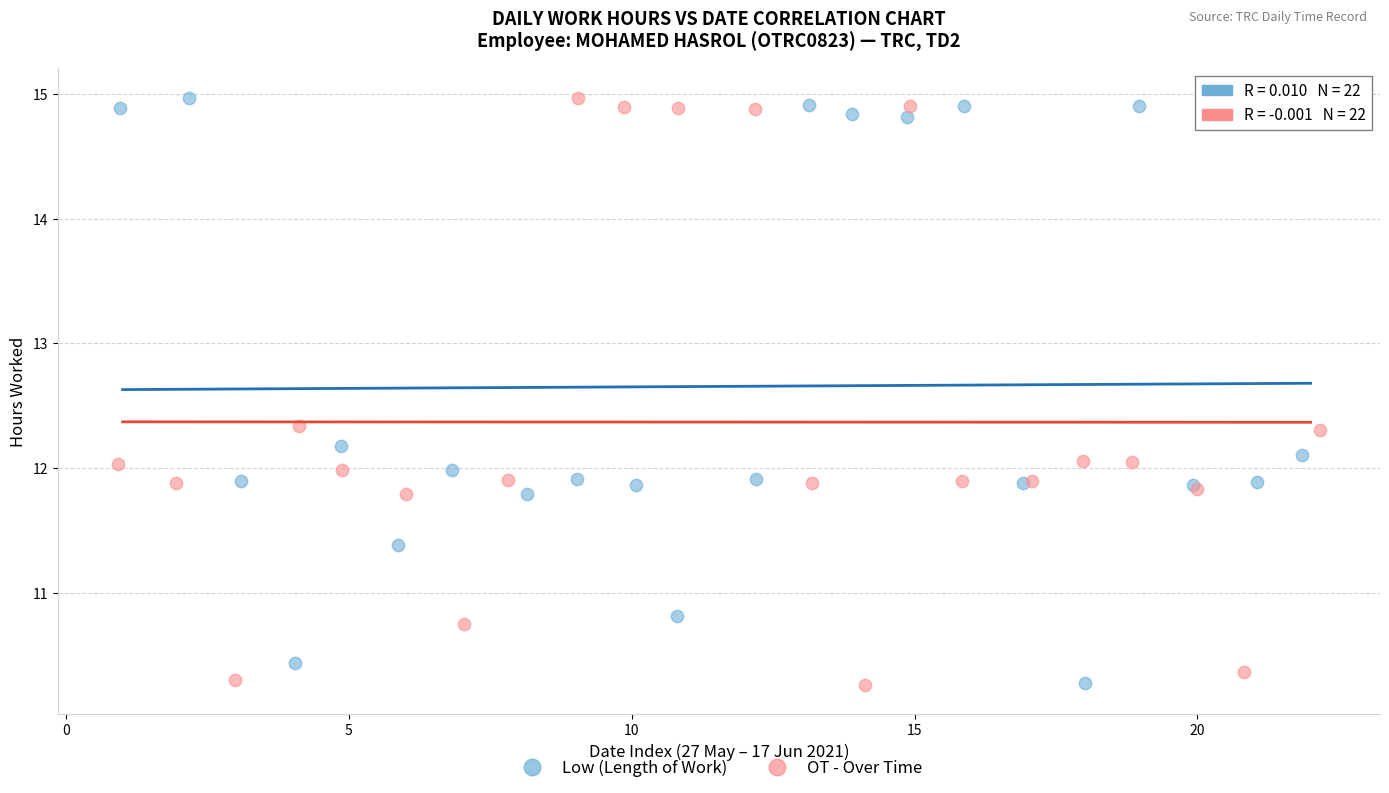

What are all the series names shown in the legend?

Low (Length of Work), OT - Over Time